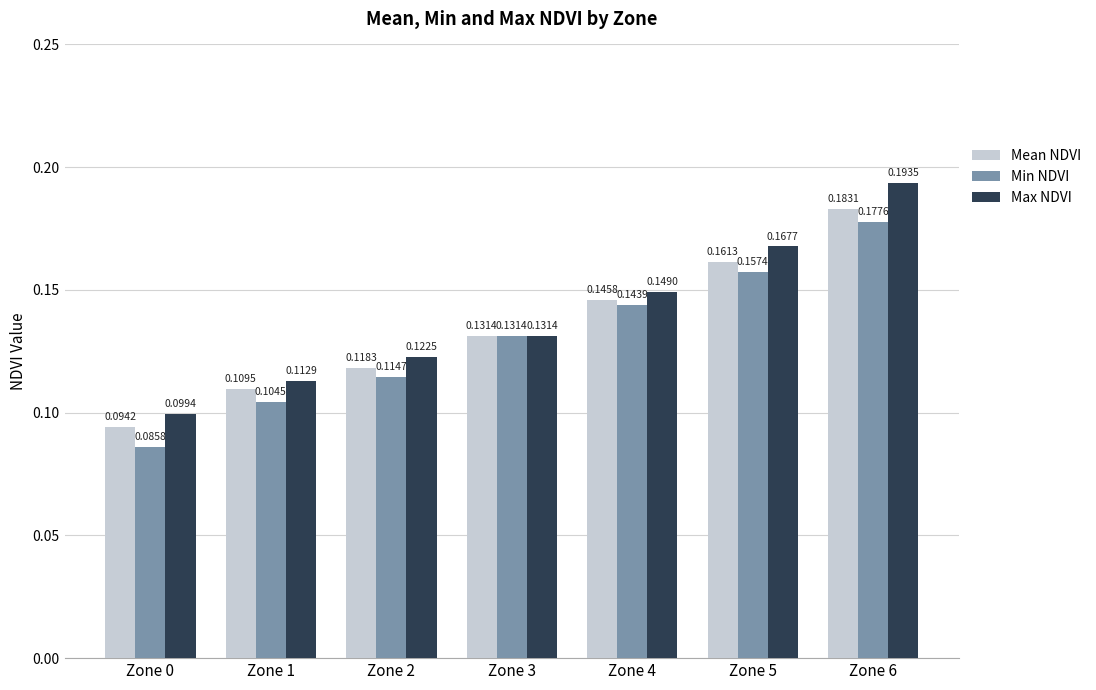

How many categories are shown in the chart?

7